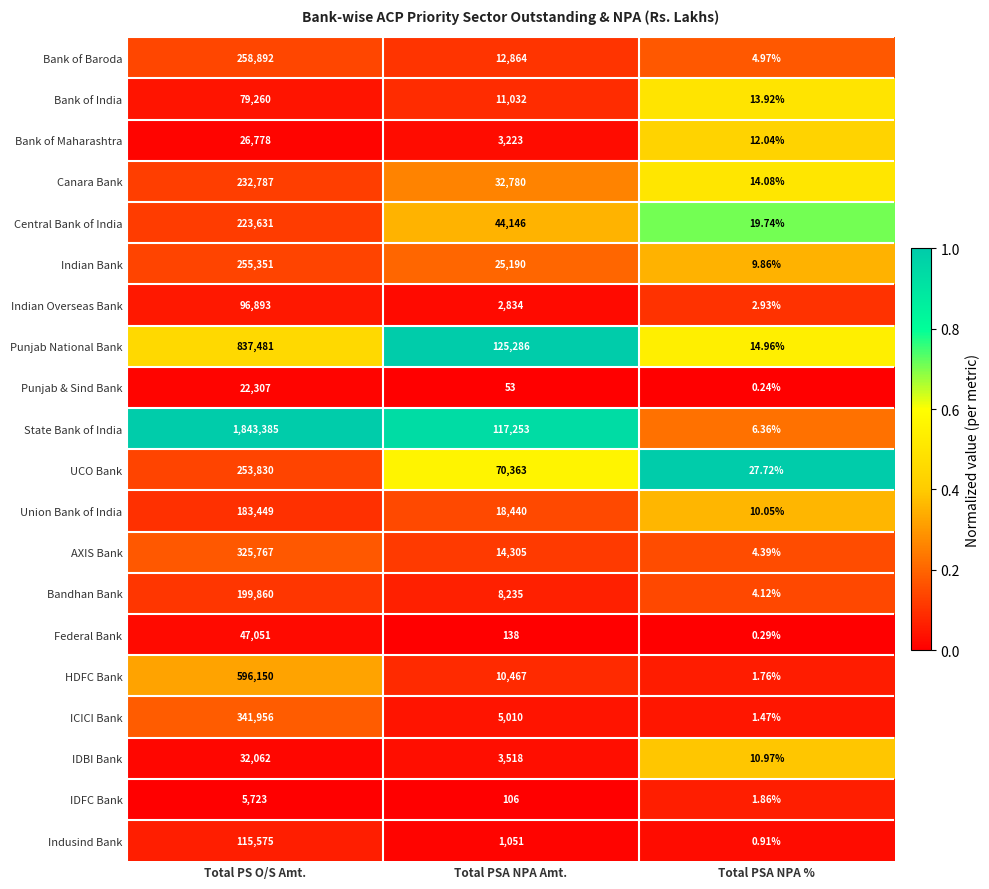

Which category has the lowest value in the State Bank of India series?

Total PSA NPA %